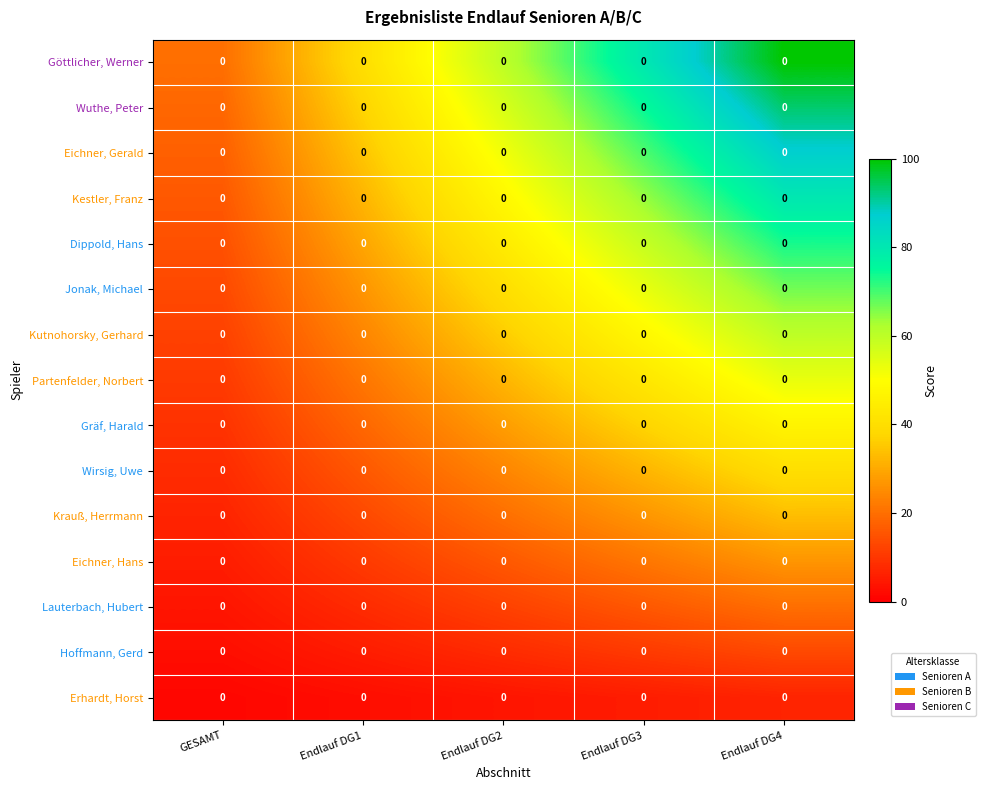

How many data points does each series have?

5